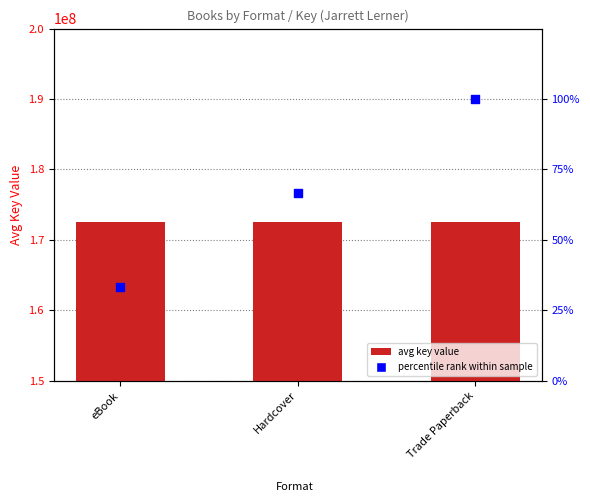

Which series has the widest spread of Y values?

percentile rank within sample